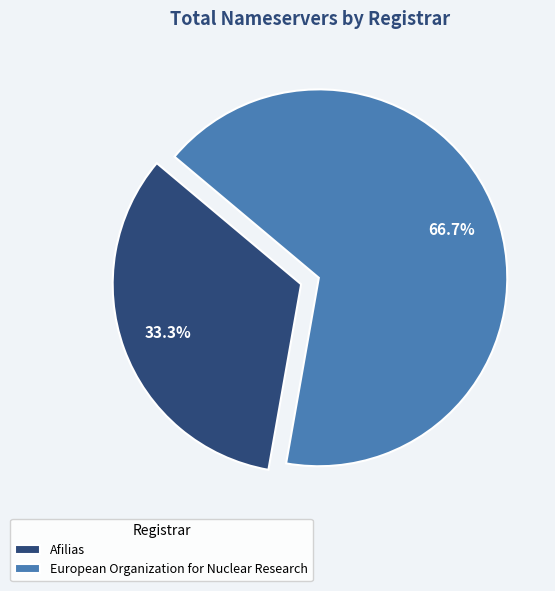

To the nearest percent, what is the average slice percentage?

50%